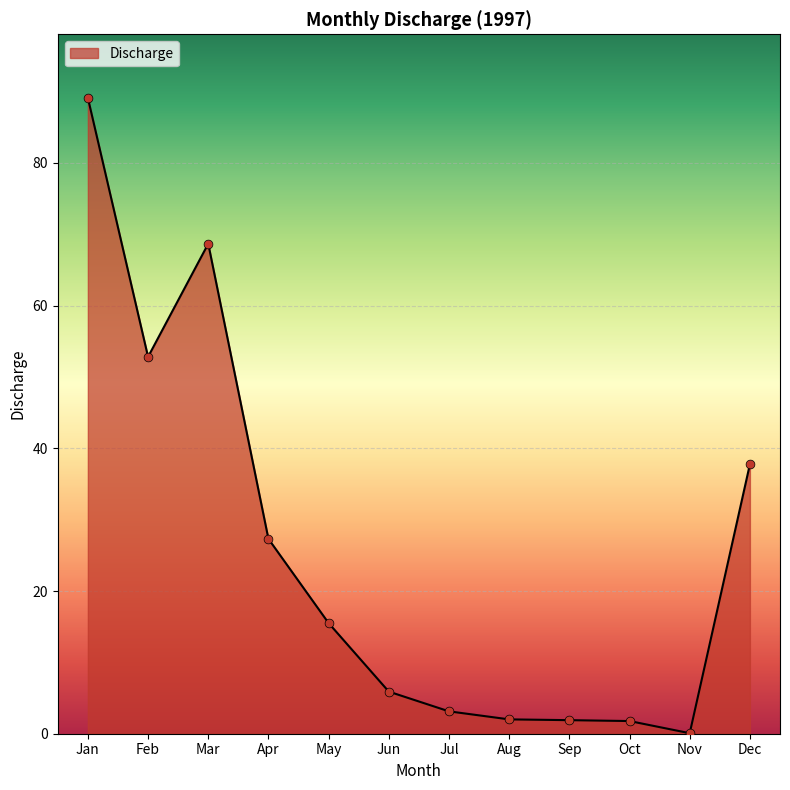

Between Oct and Feb, which is larger?

Feb